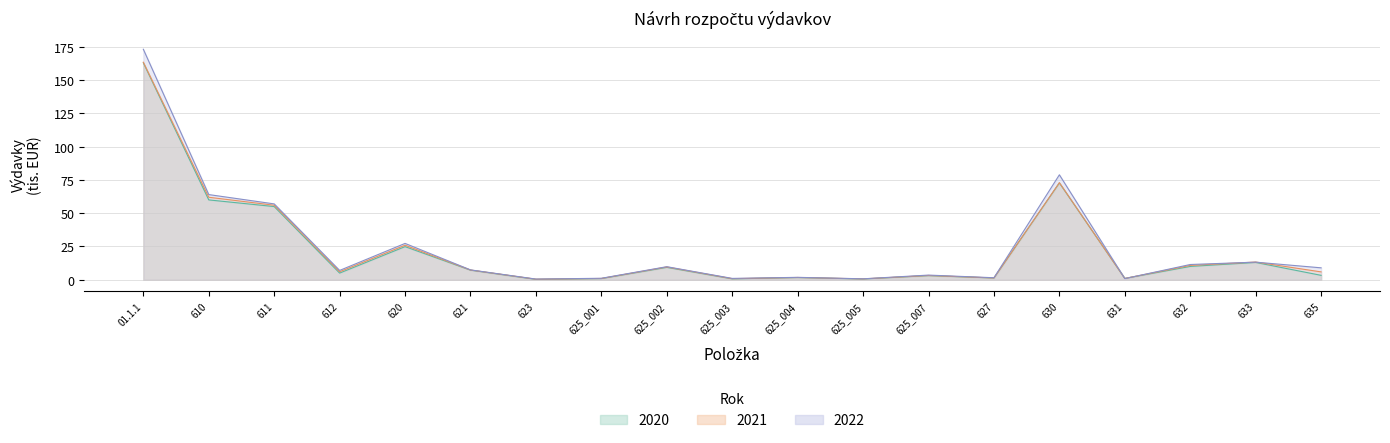

Does the chart display data point markers on the line(s)?

No